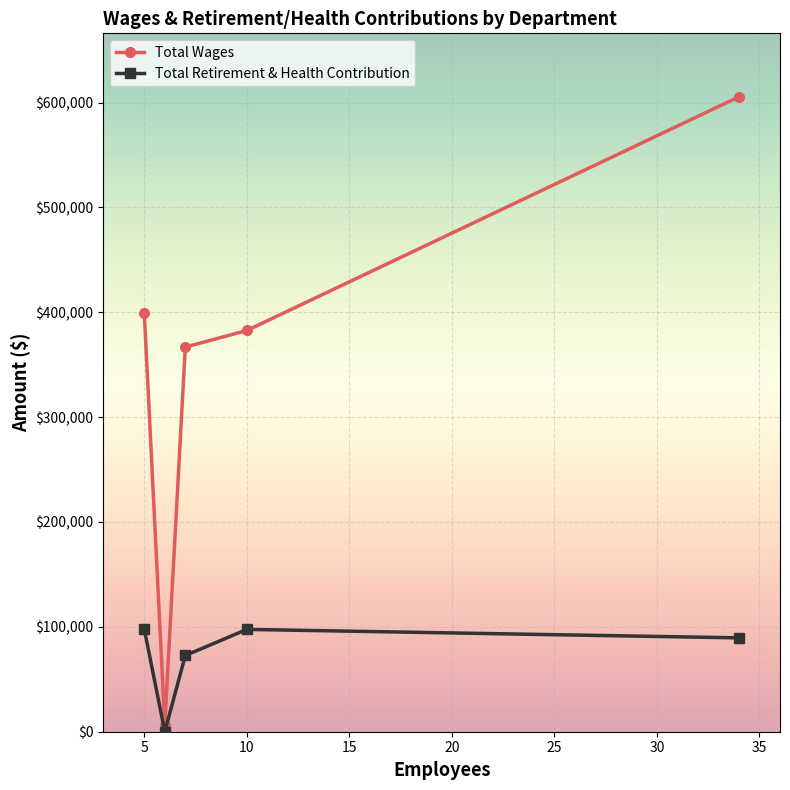

Rank the series by their average value, from lowest to highest.

Total Retirement & Health Contribution, Total Wages